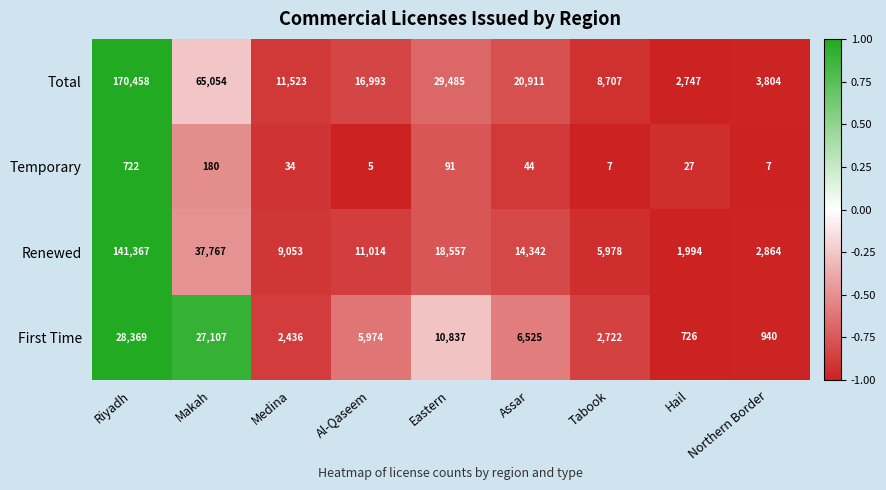

How many categories are shown in the chart?

9